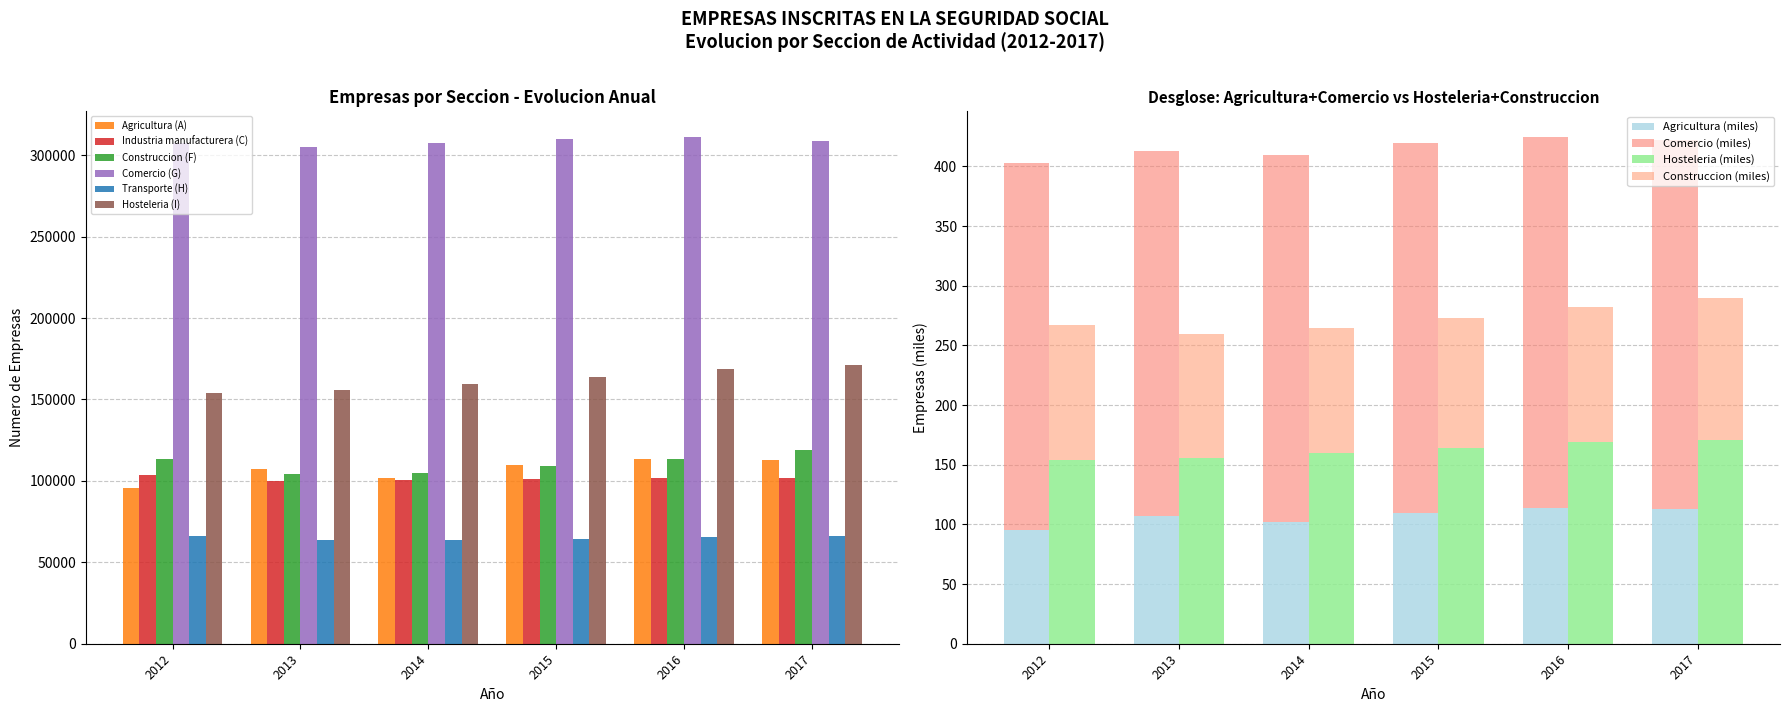

How many series are shown in this chart?

6